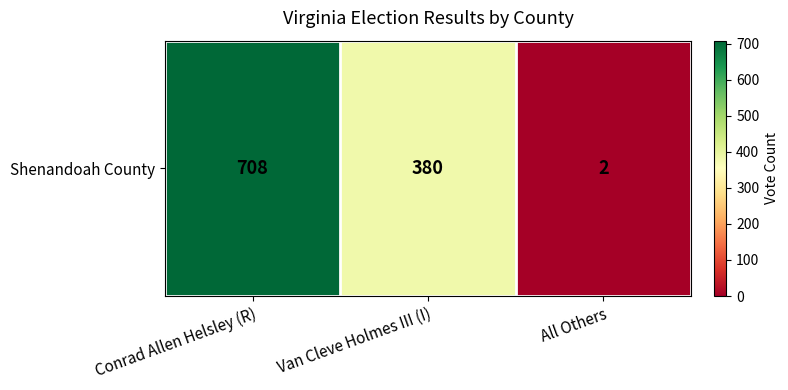

List the labels in order of value, smallest first.

All Others, Van Cleve Holmes III (I), Conrad Allen Helsley (R)